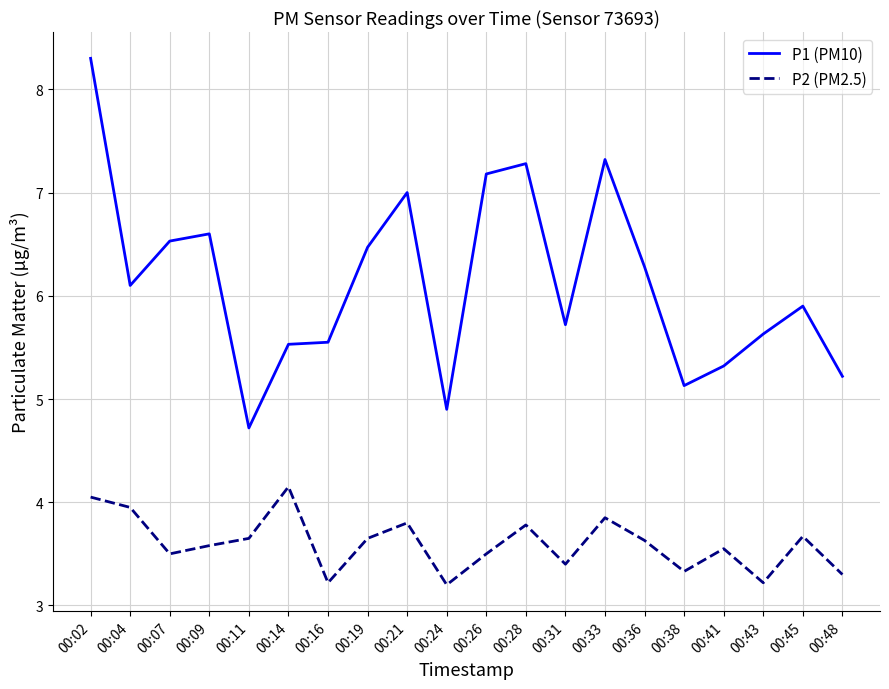

What is the difference between the maximum and second lowest values in the P2 (PM2.5) series?

0.9